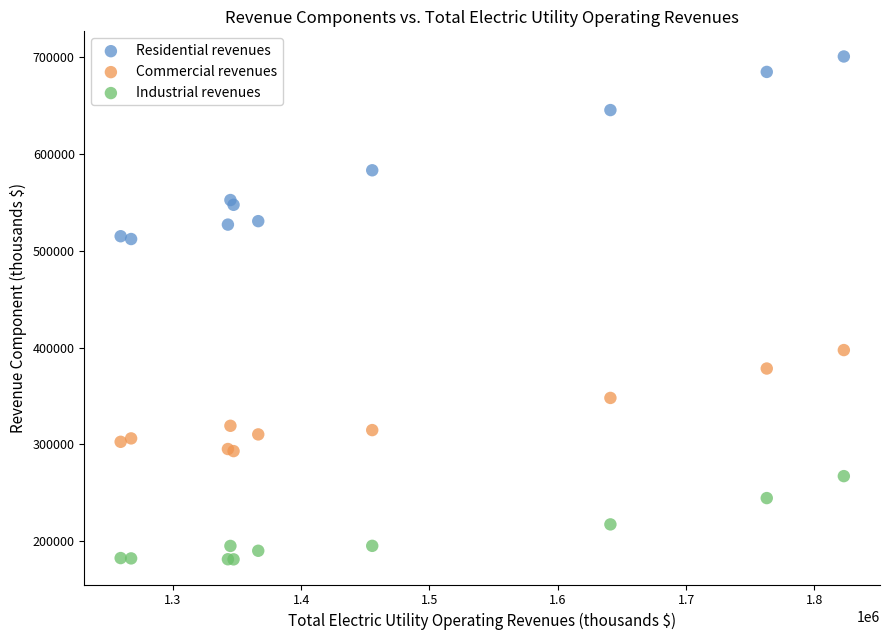

In the Residential revenues series, what Y value is closest to 606327?

583061